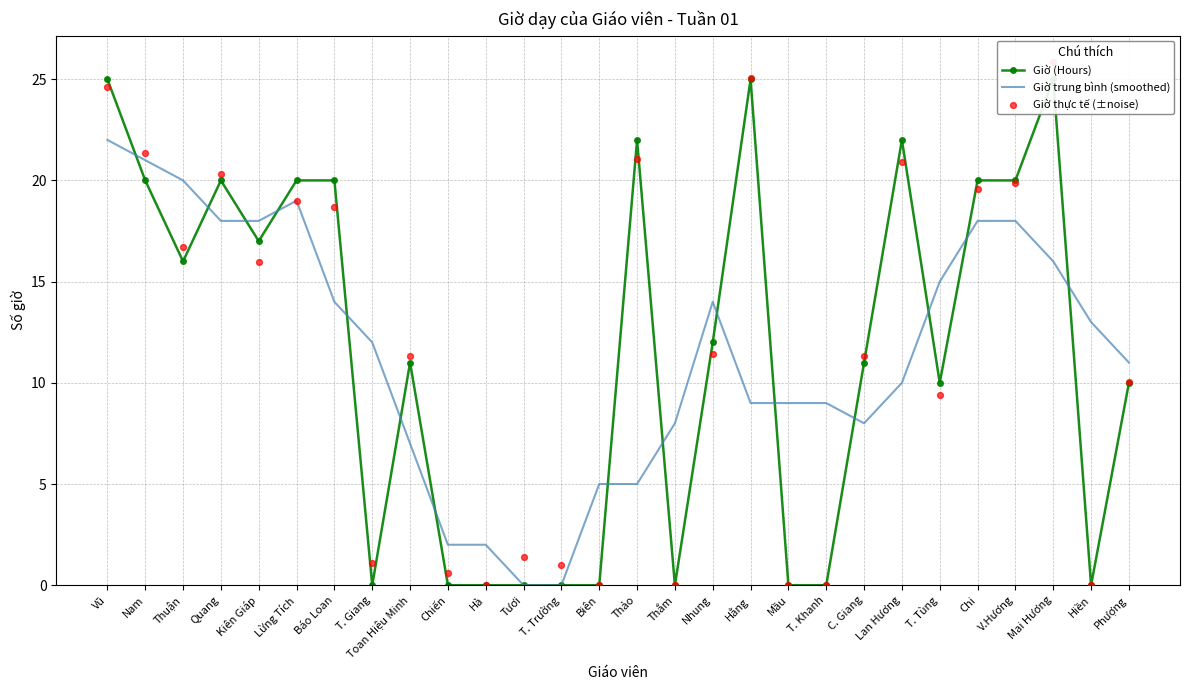

What is the total value across all series at Lan Hương?

52.9